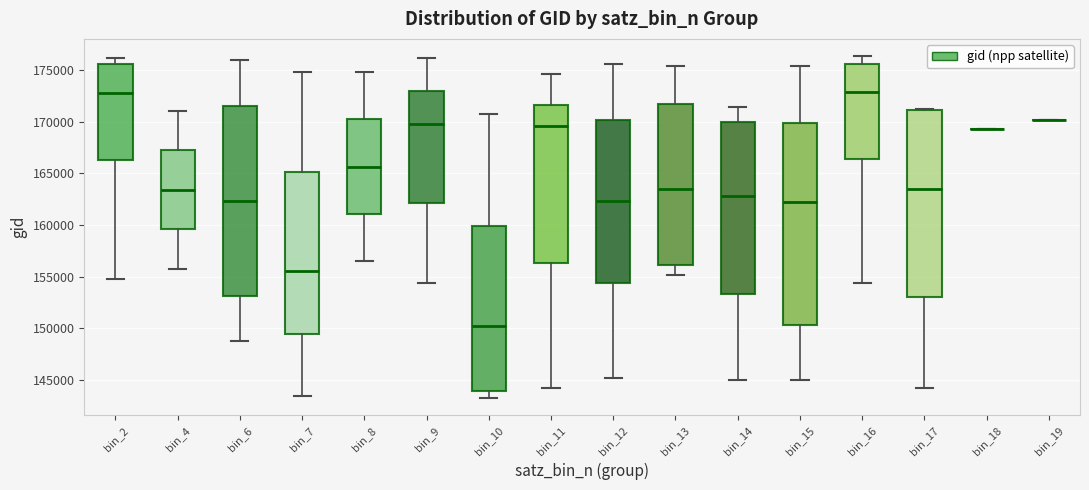

Comparing the boxes themselves (not the whiskers), which one is the tallest?

bin_15